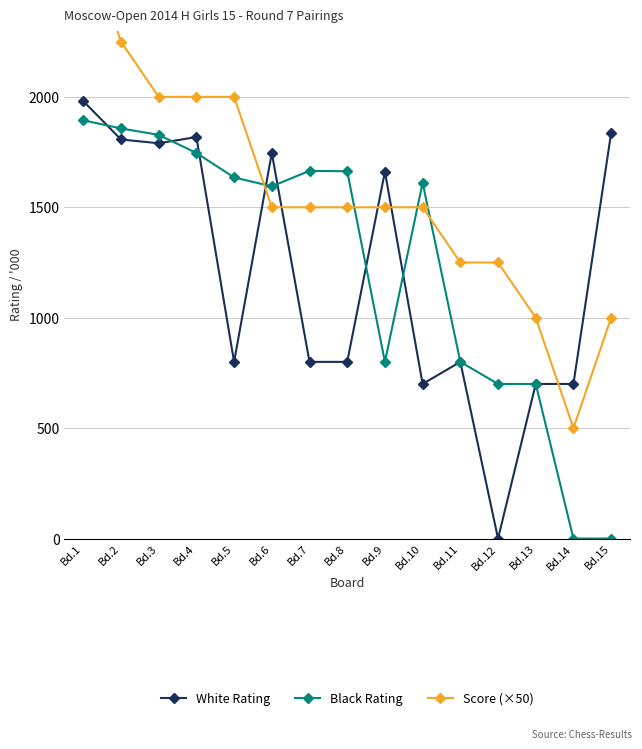

Rank the series at Bd.1 from lowest to highest value.

Black Rating, White Rating, Score (×50)